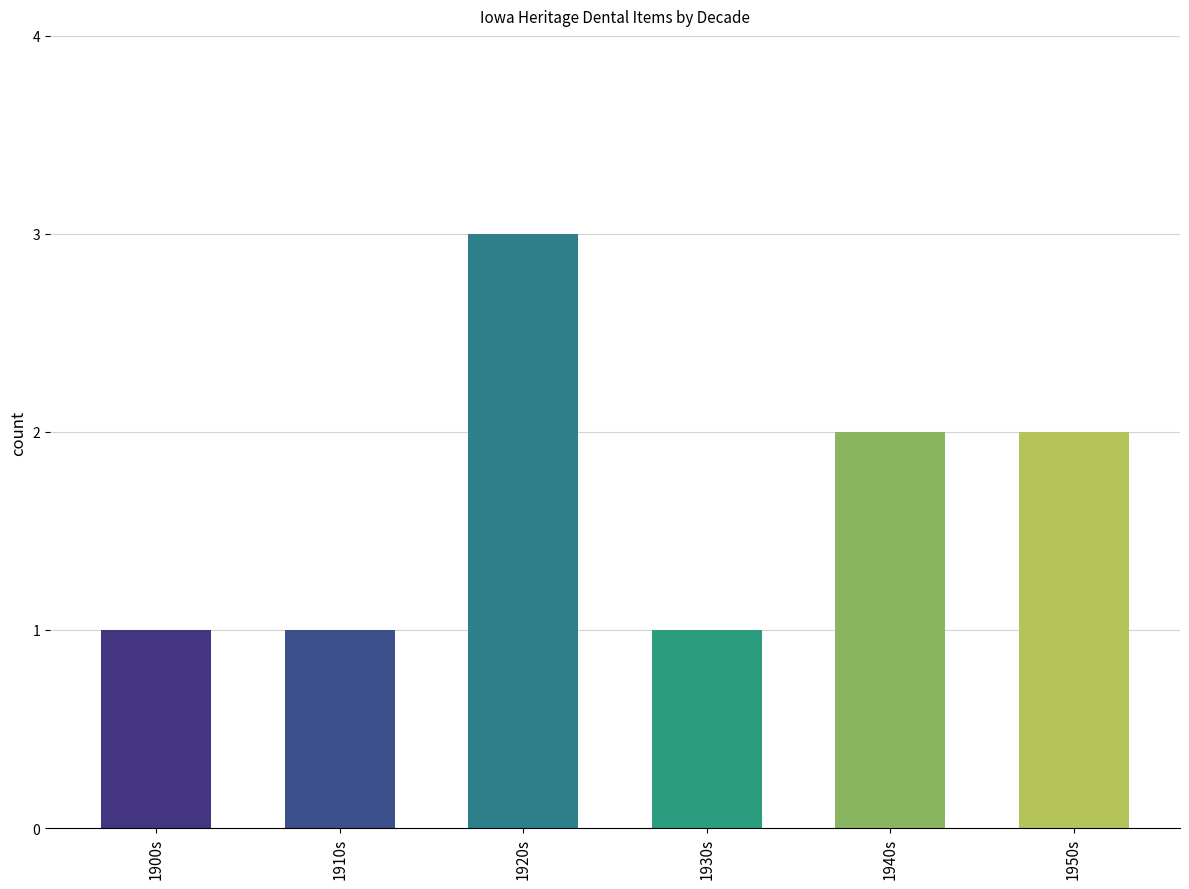

Reading left to right, transcribe all the data shown in this chart.

1900s=1	1910s=1	1920s=3	1930s=1	1940s=2	1950s=2